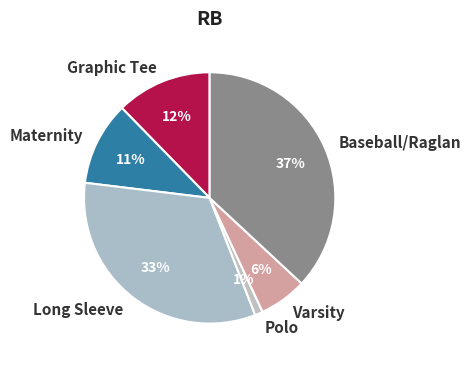

Count the number of slices in the pie.

6